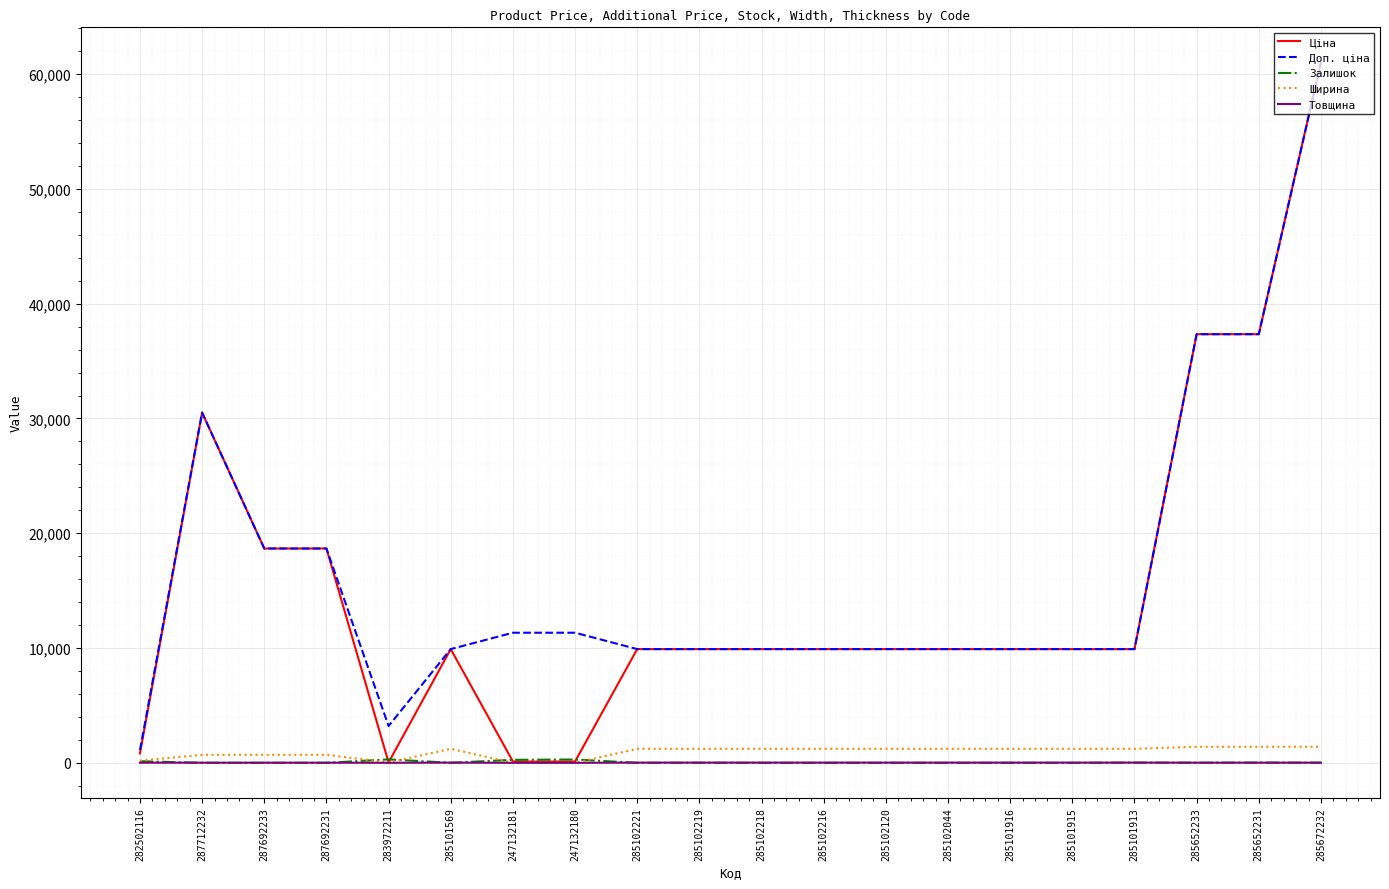

What is the sum of all Ціна values?

303722.7